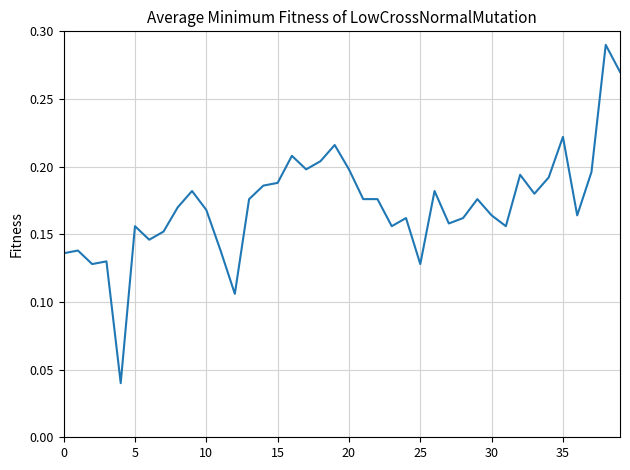

What is the maximum value shown in the chart?

0.3